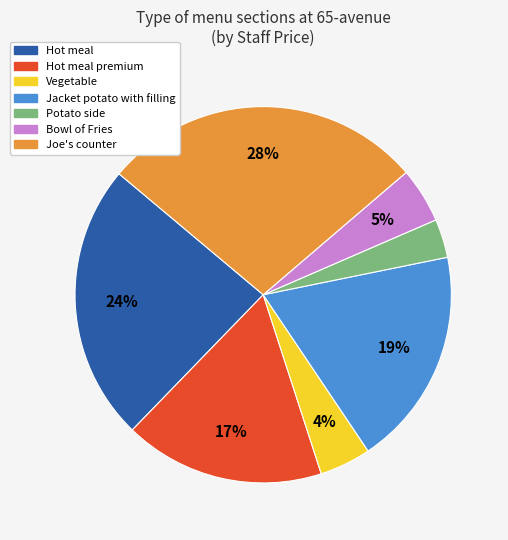

Is there a majority slice in this chart?

No